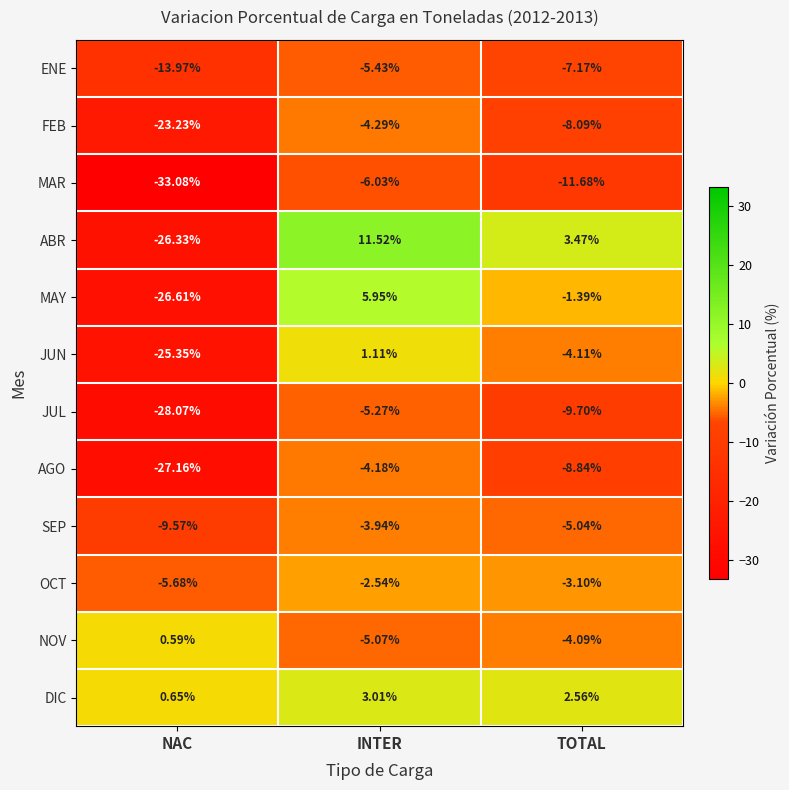

At which label does JUL reach its minimum?

NAC